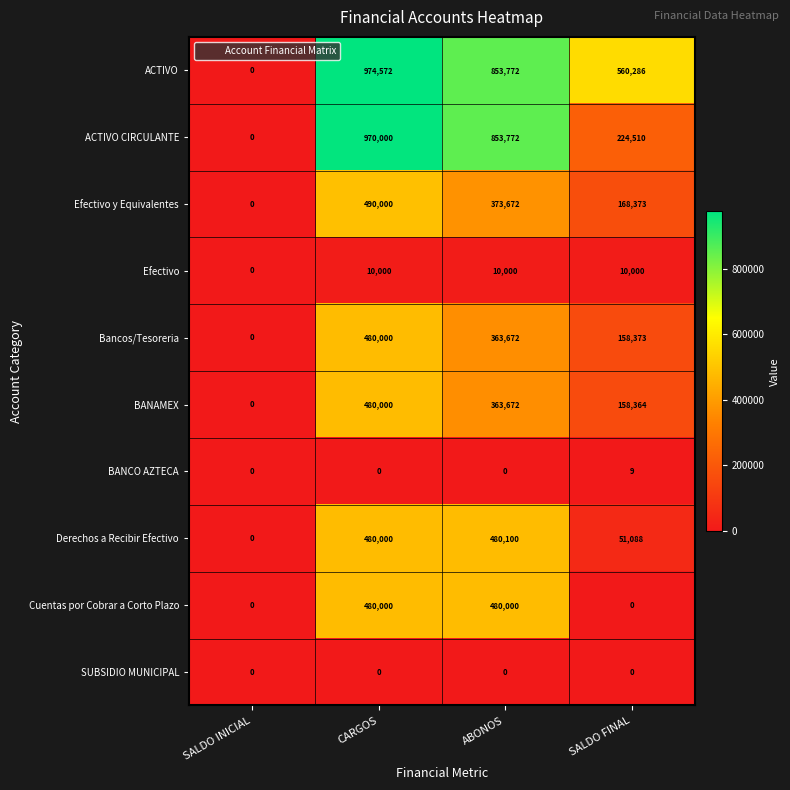

What is the difference between the ACTIVO CIRCULANTE values at SALDO INICIAL and ABONOS?

853772